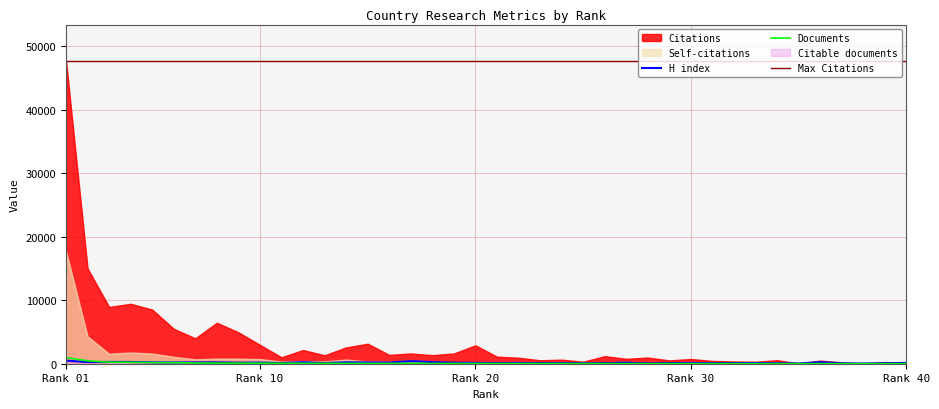

True or false: Documents and Citations cross at least once.

False